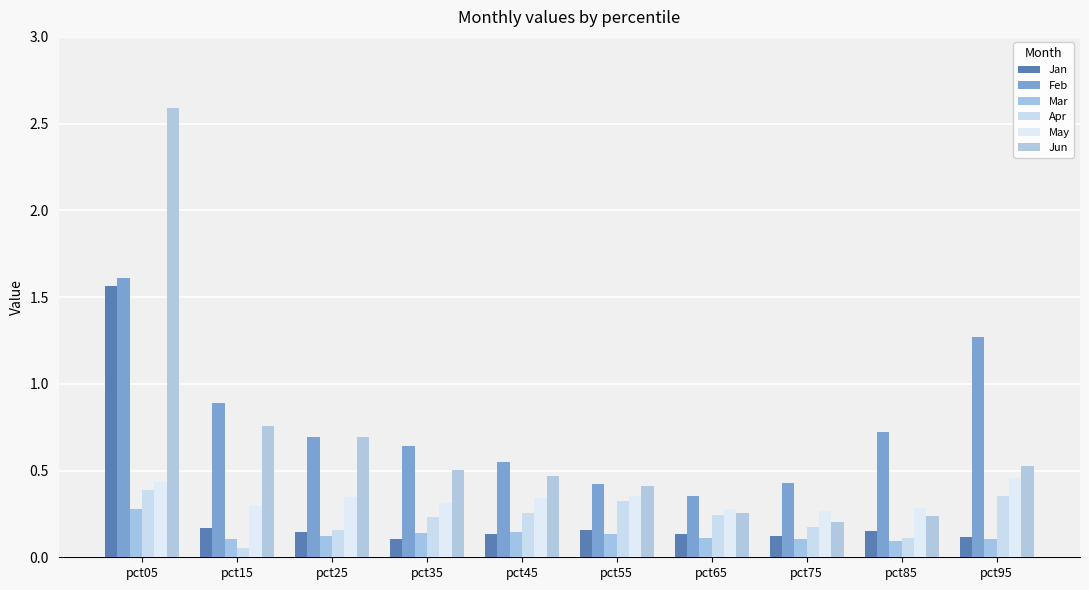

Which category has the highest value across all series?

pct05